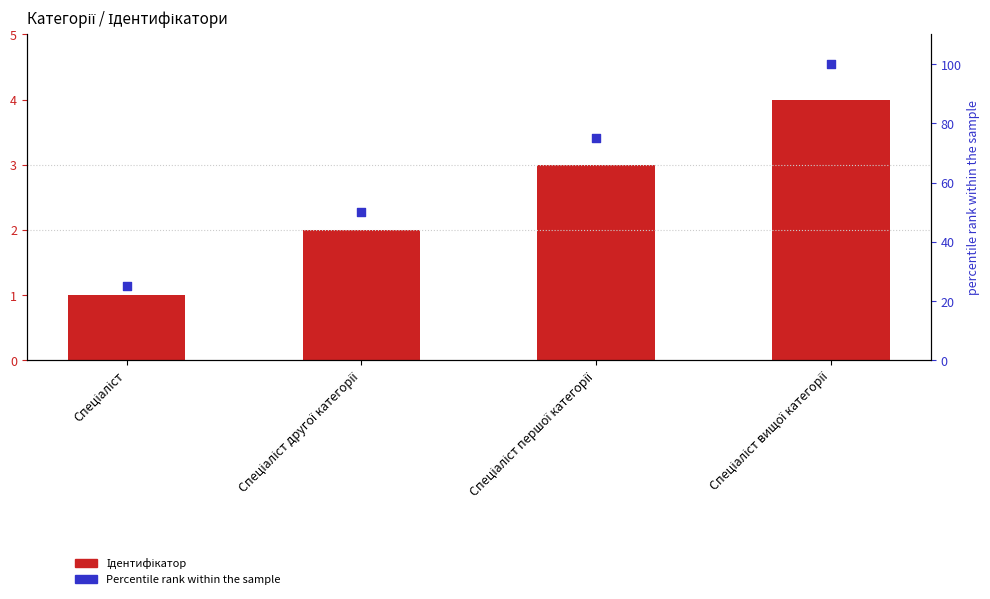

What are all the series names shown in the legend?

Ідентифікатор, Percentile rank